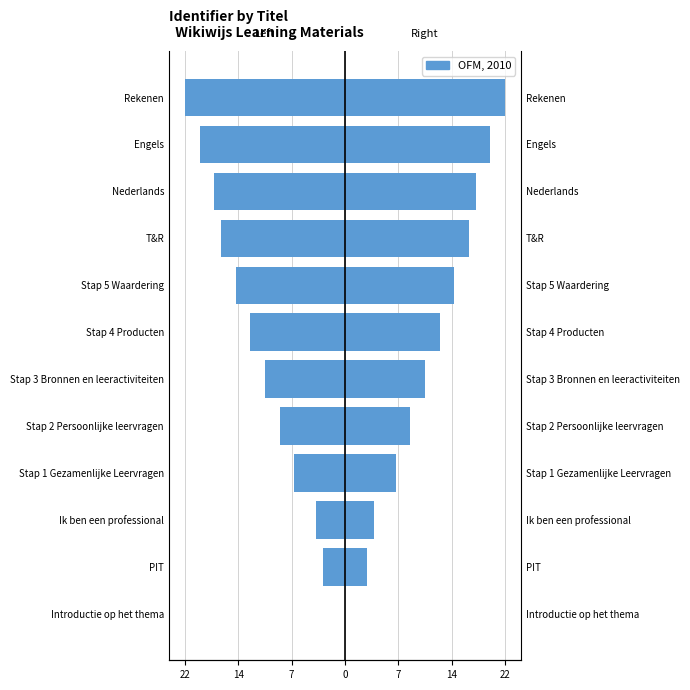

True or false: the data shows -27 at Engels.

False